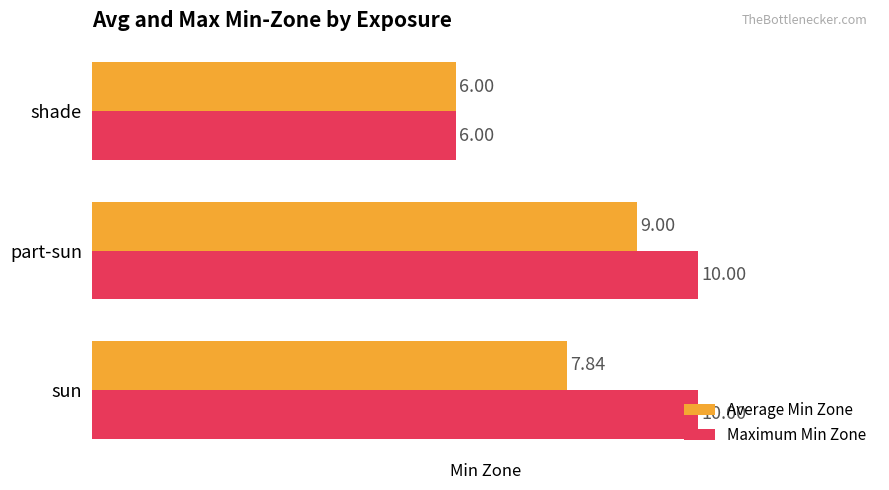

At which label is Average Min Zone closest to 7?

sun